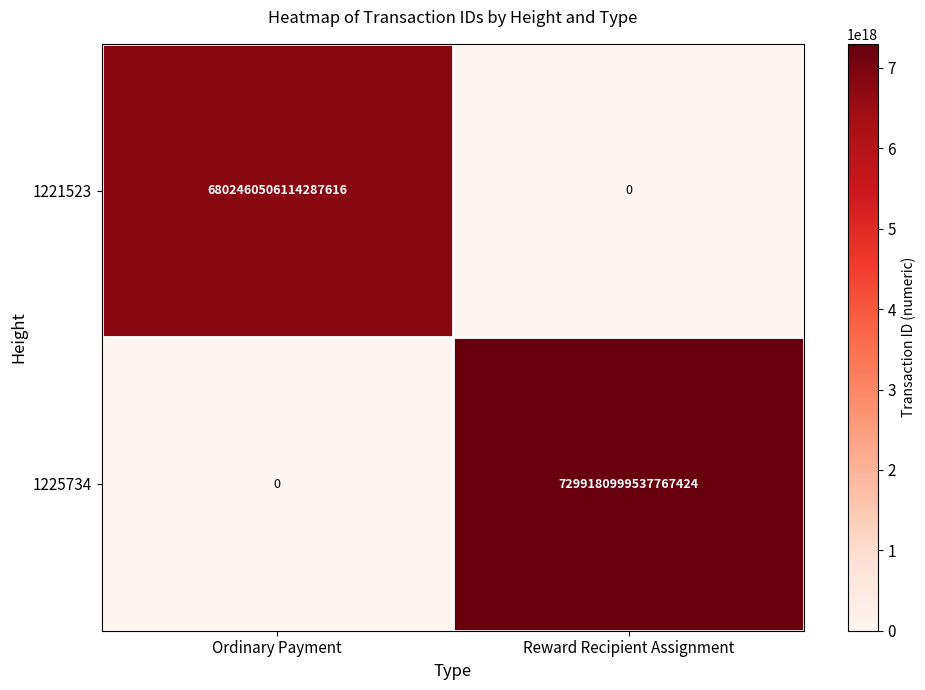

Count the number of categories in the chart.

2